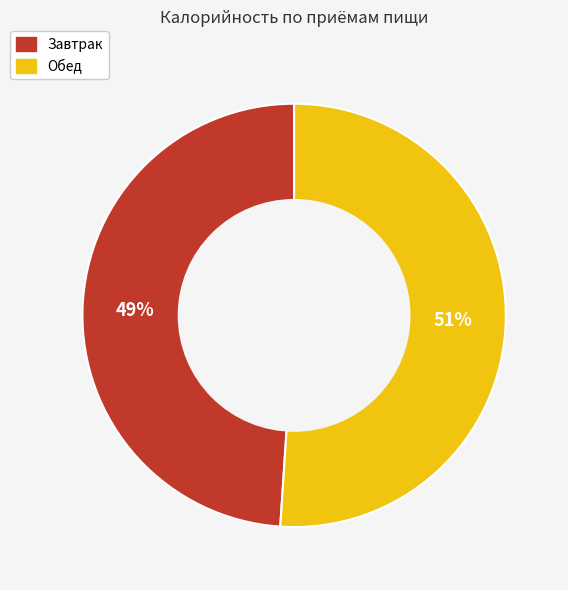

Which has a higher value, Завтрак or Обед?

Обед